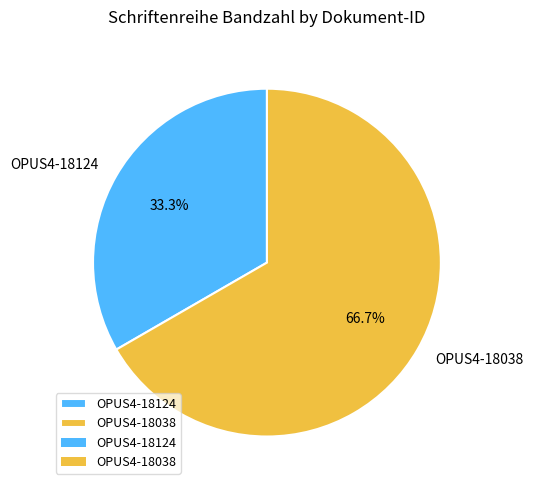

Rank the categories by value from lowest to highest.

OPUS4-18124, OPUS4-18038